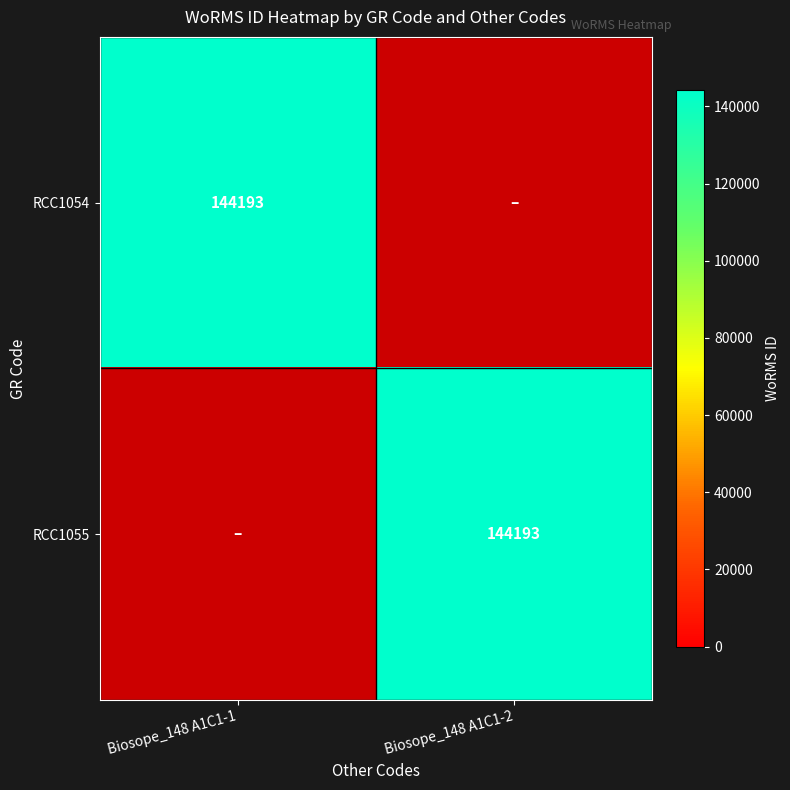

Which label corresponds to the largest value in the chart?

Biosope_148 A1C1-1